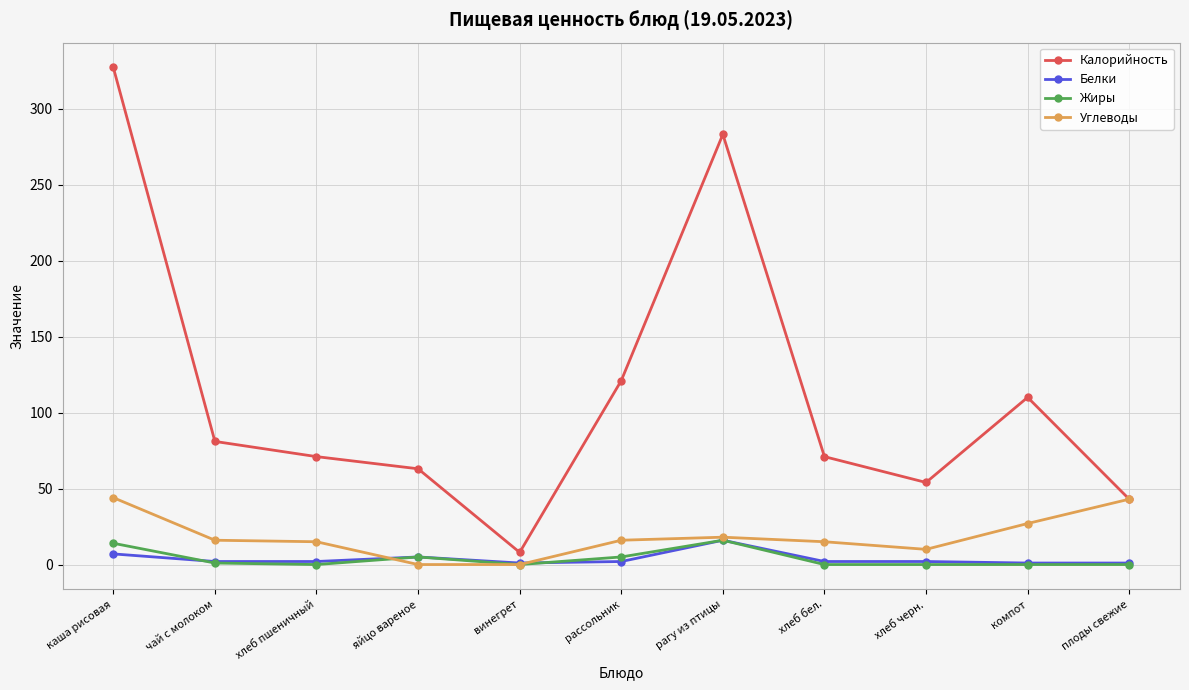

Which series has the widest spread of values?

Калорийность